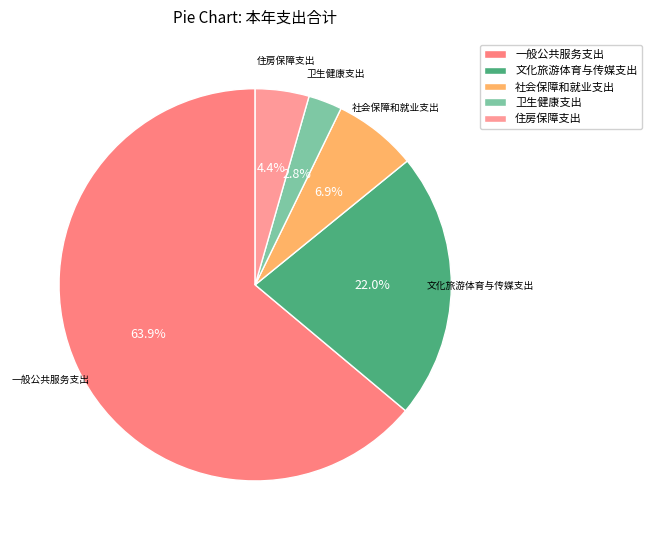

Does 一般公共服务支出 account for over 50% of the chart?

Yes